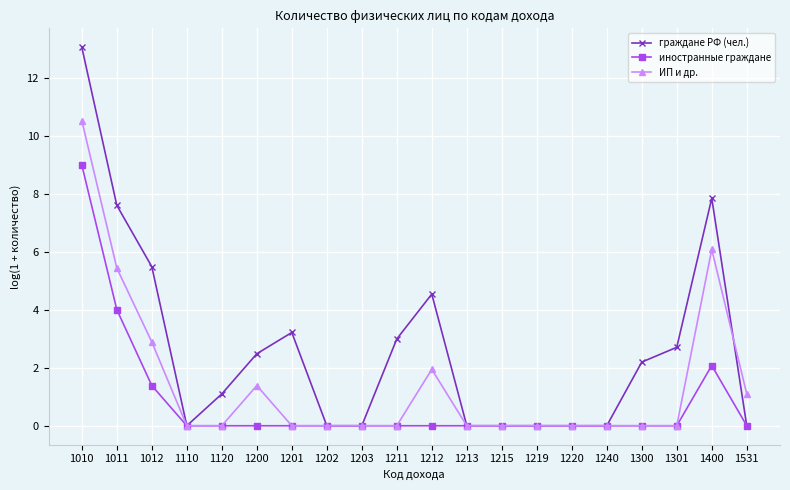

Reading left to right, transcribe all the data shown in this chart.

граждане РФ (чел.): 1010=13.1	1011=7.6	1012=5.5	1110=0.0	1120=1.1	1200=2.5	1201=3.2	1202=0.0	1203=0.0	1211=3.0	1212=4.5	1213=0.0	1215=0.0	1219=0.0	1220=0.0	1240=0.0	1300=2.2	1301=2.7	1400=7.9	1531=0.0
иностранные граждане: 1010=9.0	1011=4.0	1012=1.4	1110=0.0	1120=0.0	1200=0.0	1201=0.0	1202=0.0	1203=0.0	1211=0.0	1212=0.0	1213=0.0	1215=0.0	1219=0.0	1220=0.0	1240=0.0	1300=0.0	1301=0.0	1400=2.1	1531=0.0
ИП и др.: 1010=10.5	1011=5.4	1012=2.9	1110=0.0	1120=0.0	1200=1.4	1201=0.0	1202=0.0	1203=0.0	1211=0.0	1212=1.9	1213=0.0	1215=0.0	1219=0.0	1220=0.0	1240=0.0	1300=0.0	1301=0.0	1400=6.1	1531=1.1